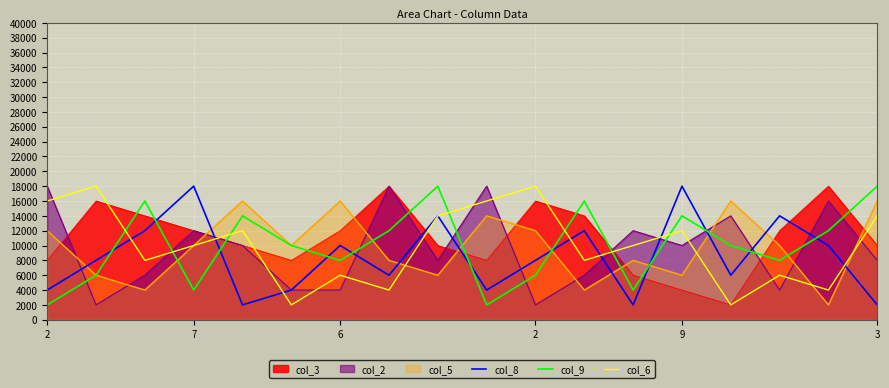

How many interior local valleys does the col_9 series have?

5